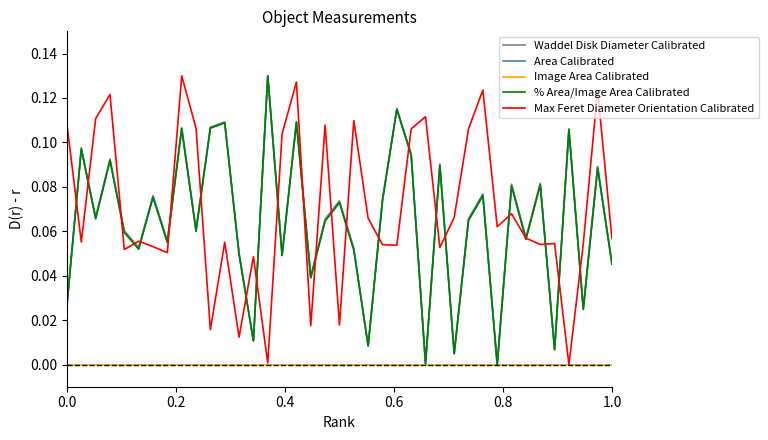

How many interior local peaks does the Max Feret Diameter Orientation Calibrated series have?

13